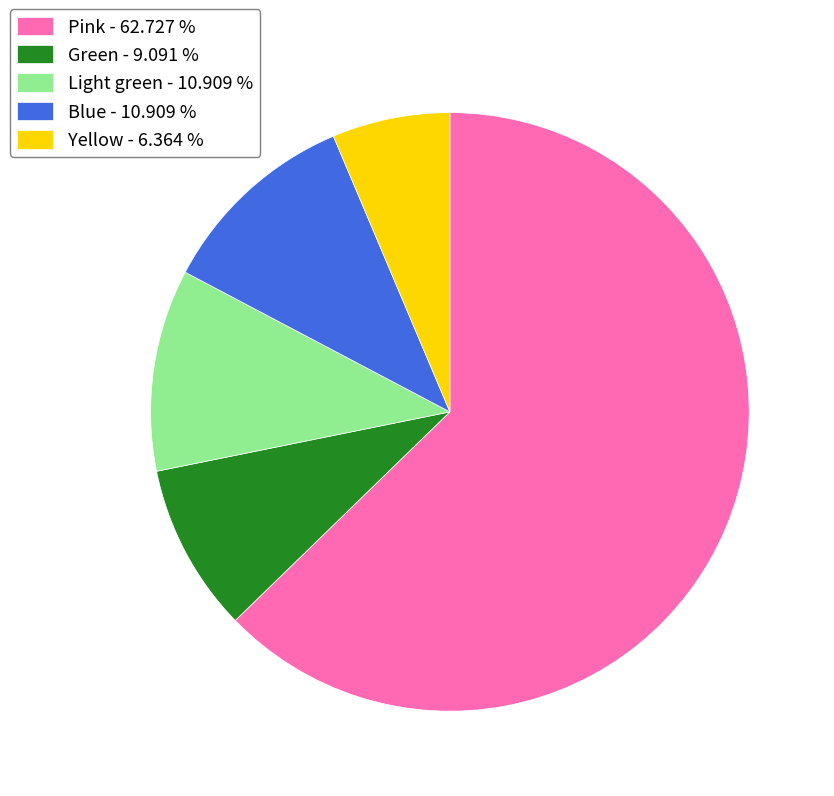

Is there any slice that represents more than half of the pie?

Yes